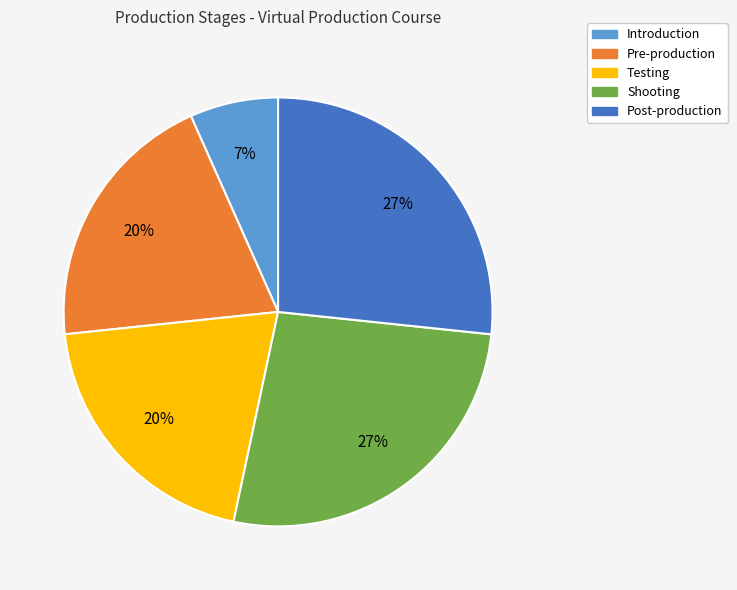

Which slice is the smallest?

Introduction